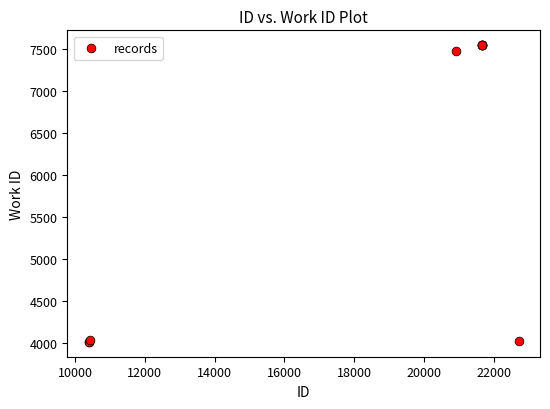

What Y value in the scatter plot is closest to 5775?

7473